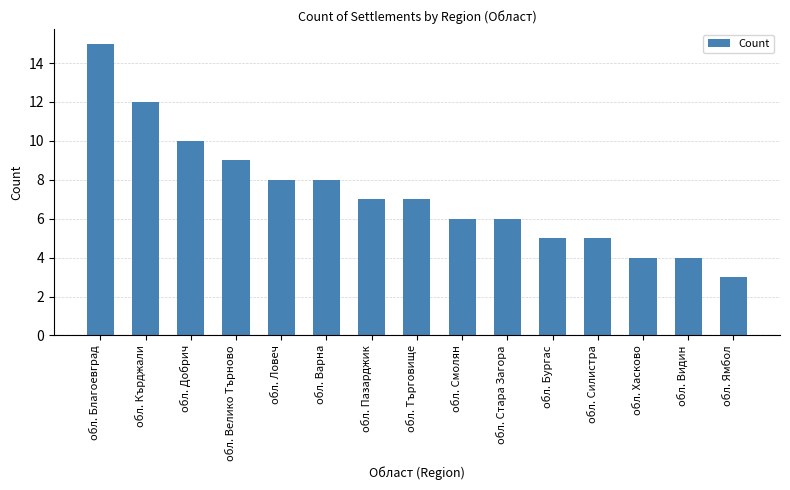

What is the sum of all values?

109